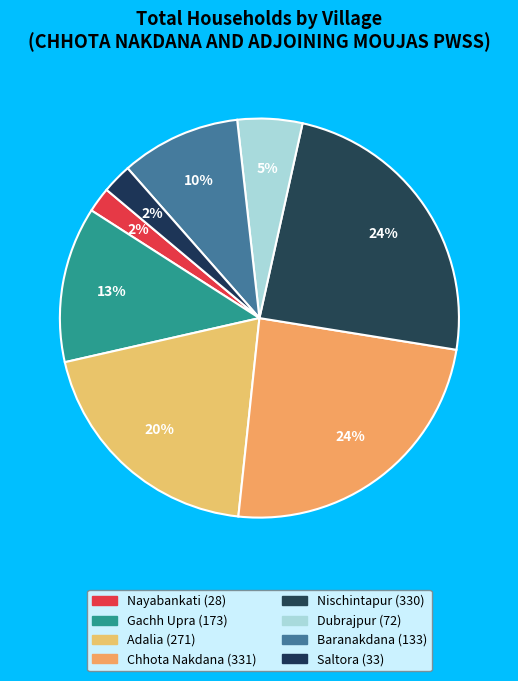

Does Dubrajpur represent more than half of the total?

No